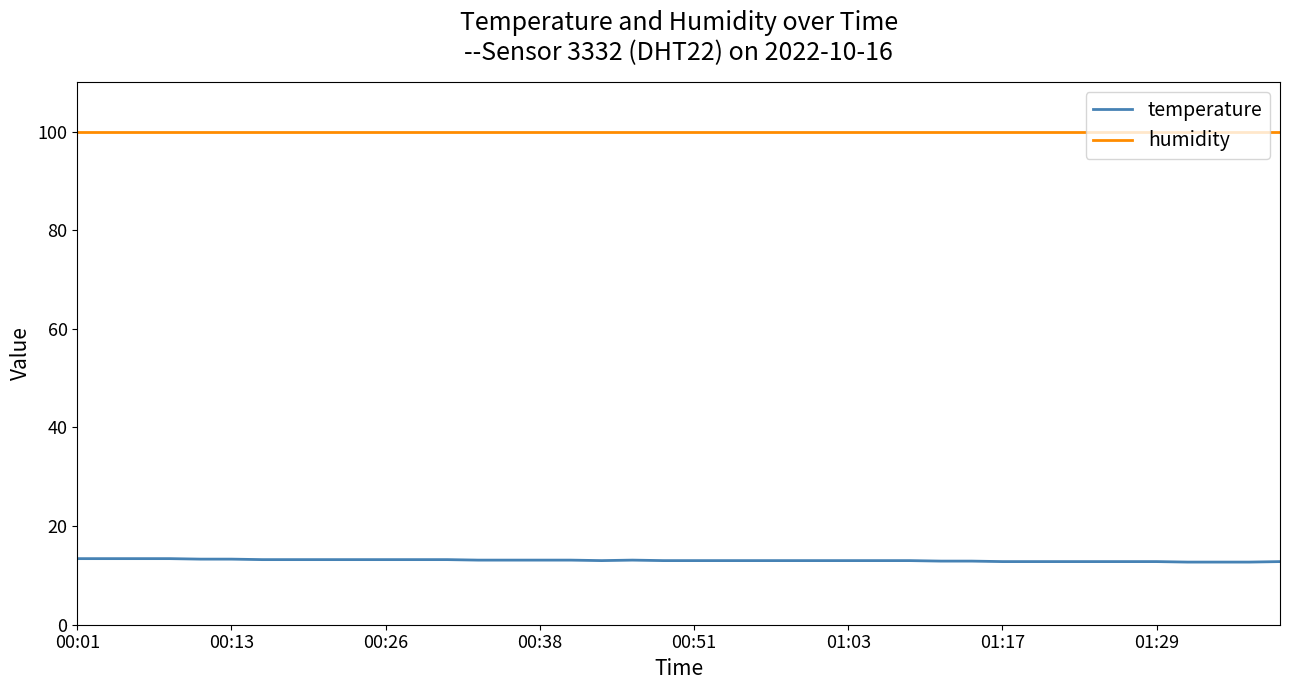

Count the temperature values in the range 12 to 13.

22